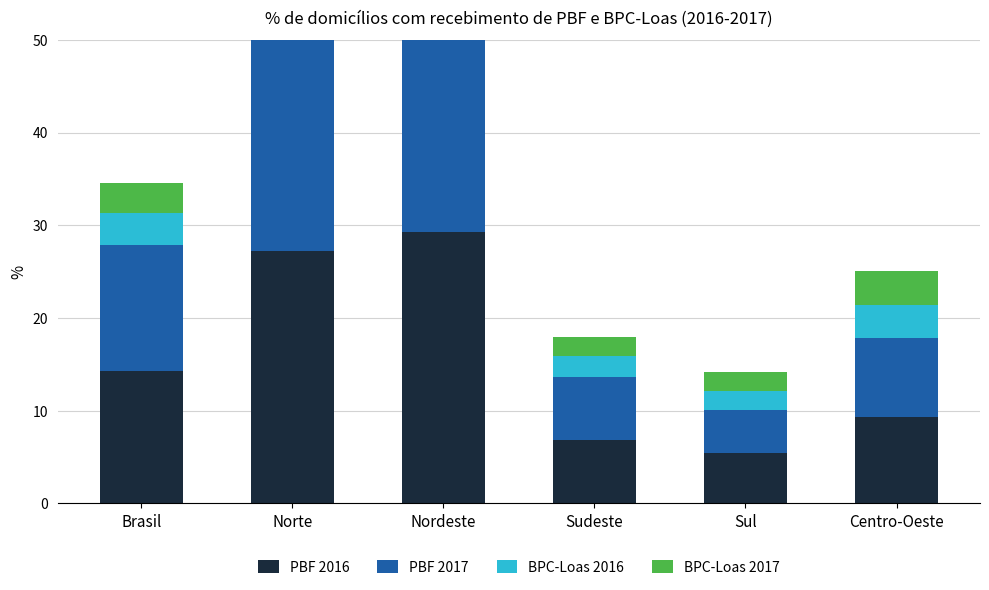

Rank the series by their maximum value, from highest to lowest.

PBF 2016, PBF 2017, BPC-Loas 2017, BPC-Loas 2016